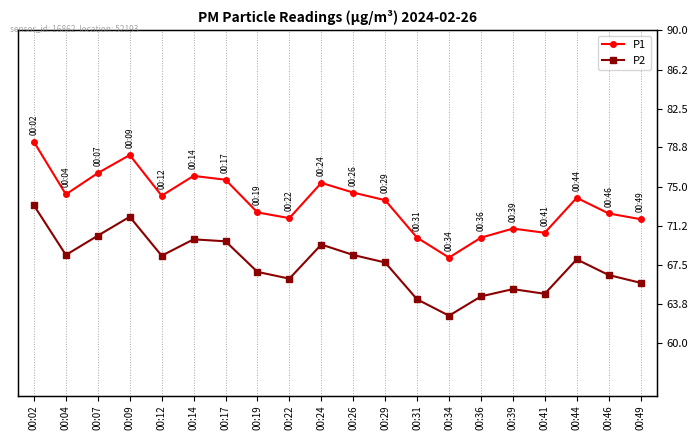

Rank the series by their maximum value, from lowest to highest.

P2, P1